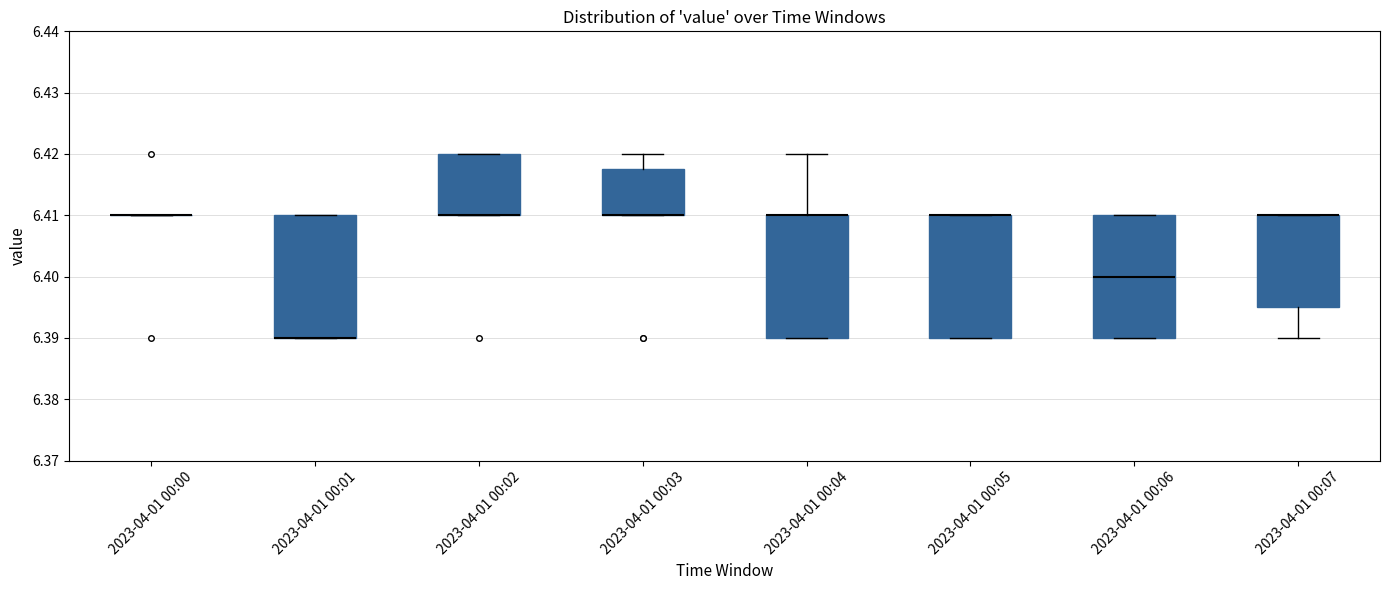

Reading left to right, read every box against the y-axis: the position of its median line, the range the box covers, and the ends of its whiskers. The values are not printed on the chart, so give them approximately, as read against the axis.

2023-04-01 00:00: box collapsed to a line at 6.410, whiskers 6.410 to 6.410
2023-04-01 00:01: median 6.390 (drawn on the box's lower edge), box 6.390 to 6.410, whiskers 6.390 to 6.410
2023-04-01 00:02: median 6.410 (drawn on the box's lower edge), box 6.410 to 6.420, whiskers 6.410 to 6.420
2023-04-01 00:03: median 6.410 (drawn on the box's lower edge), box 6.410 to 6.418, whiskers 6.410 to 6.420
2023-04-01 00:04: median 6.410 (drawn on the box's upper edge), box 6.390 to 6.410, whiskers 6.390 to 6.420
2023-04-01 00:05: median 6.410 (drawn on the box's upper edge), box 6.390 to 6.410, whiskers 6.390 to 6.410
2023-04-01 00:06: median 6.400, box 6.390 to 6.410, whiskers 6.390 to 6.410
2023-04-01 00:07: median 6.410 (drawn on the box's upper edge), box 6.395 to 6.410, whiskers 6.390 to 6.410